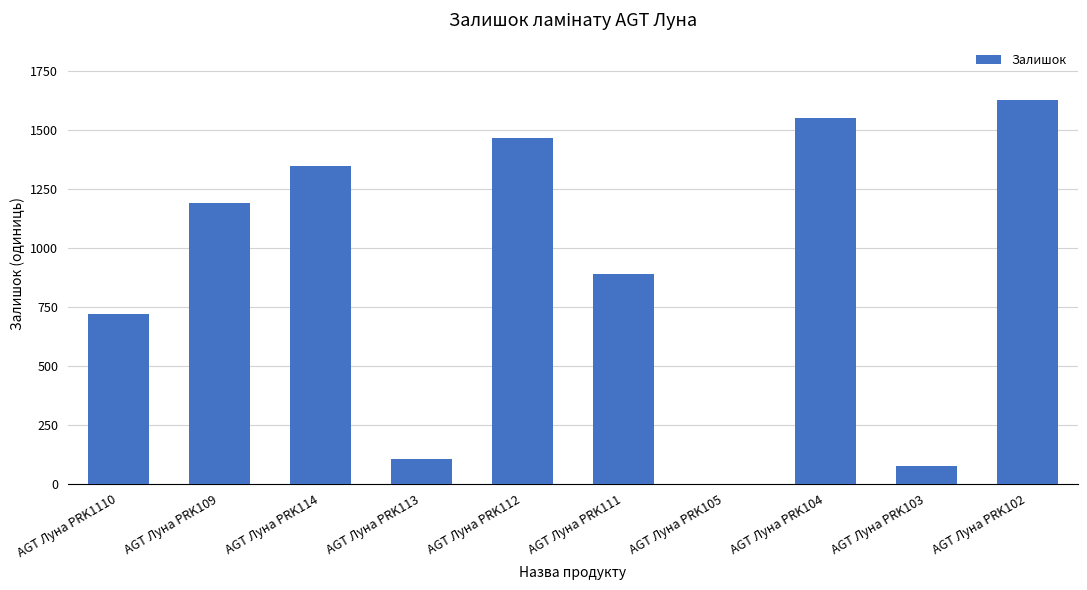

Between AGT Луна PRK1110 and AGT Луна PRK103, which is larger?

AGT Луна PRK1110